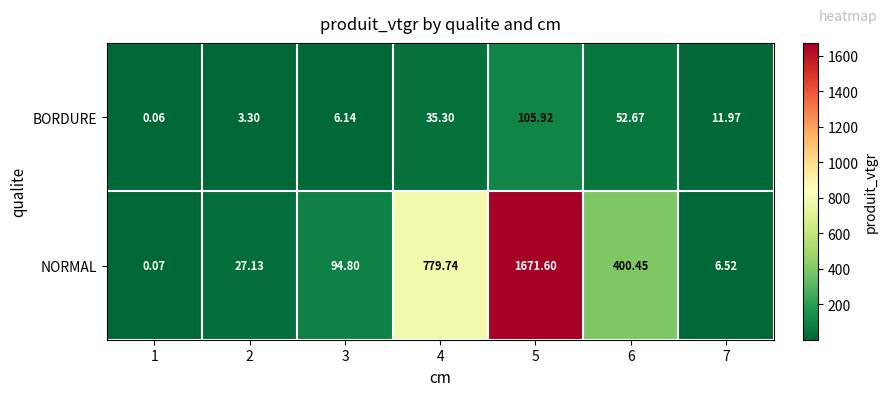

Is the value of NORMAL at 7 greater than the value of BORDURE at 5?

No